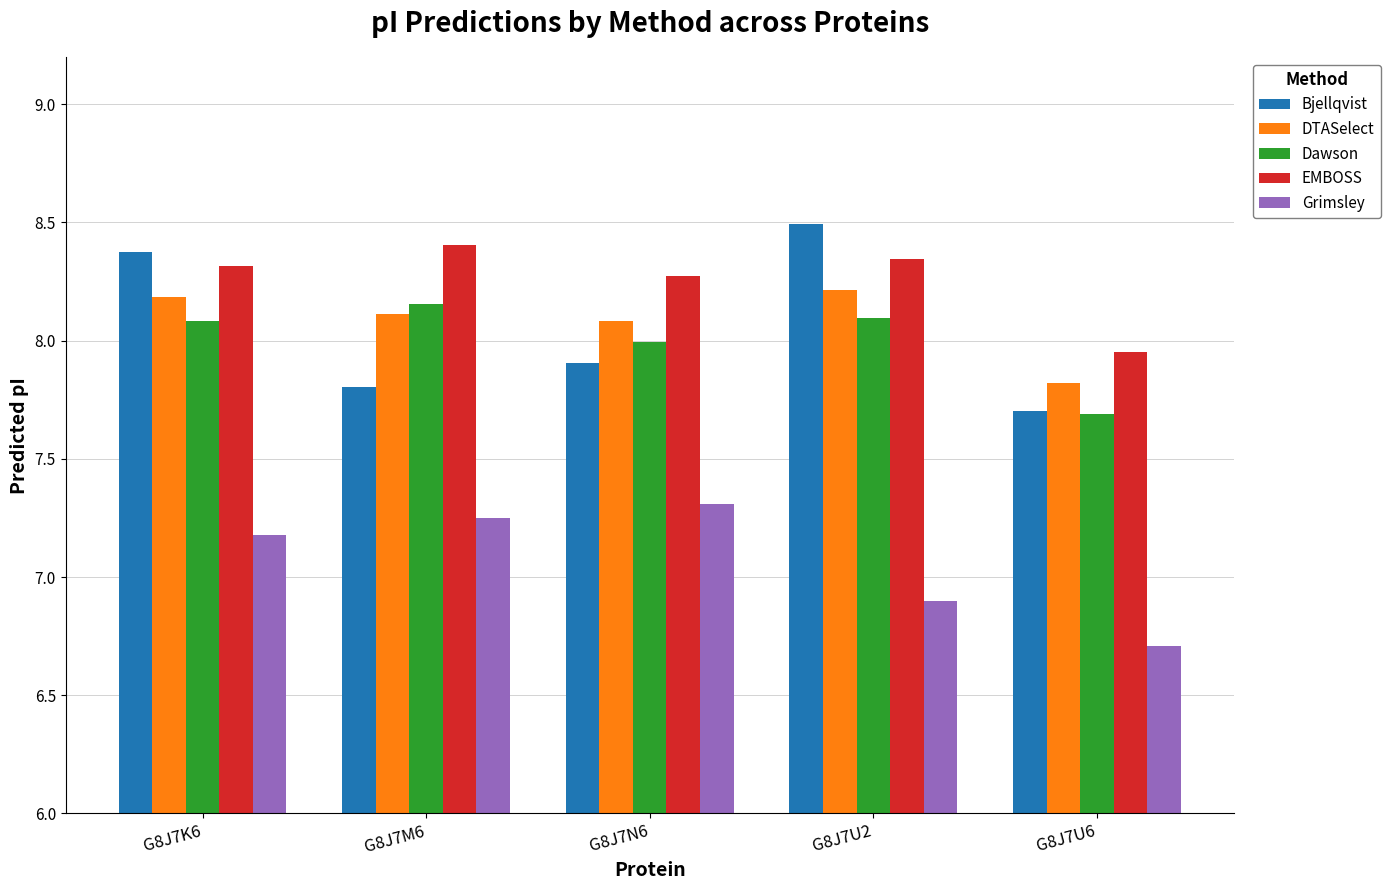

Rank the categories by Bjellqvist value from highest to lowest.

G8J7U2, G8J7K6, G8J7N6, G8J7M6, G8J7U6